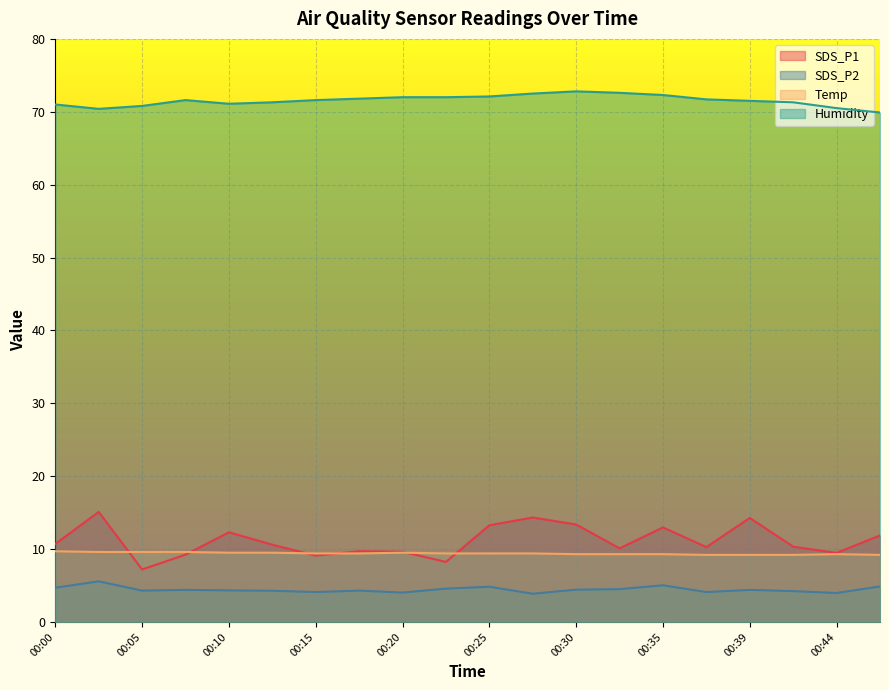

What is the average value of the Temp series?

9.4